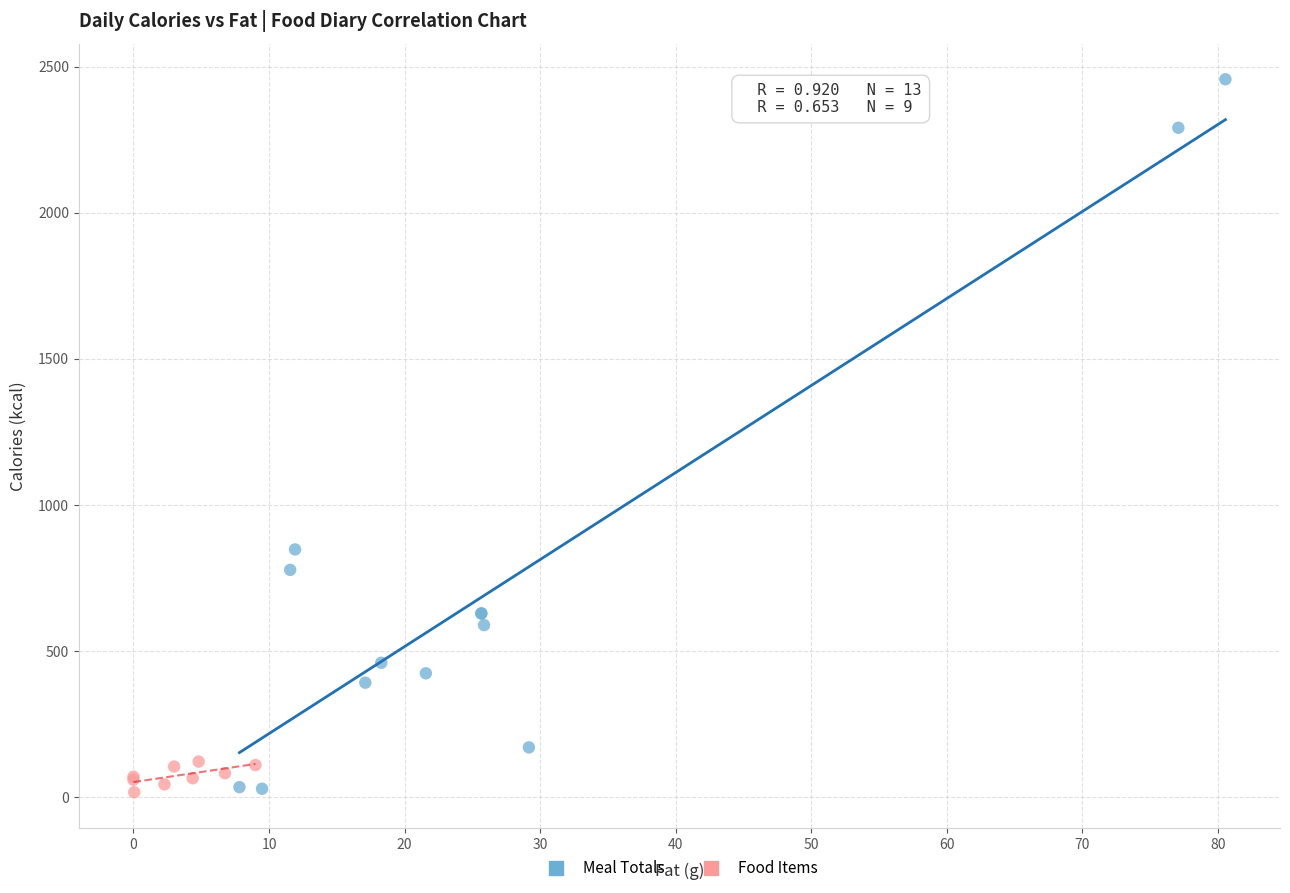

Which series has the largest Y range (max minus min)?

Meal Totals